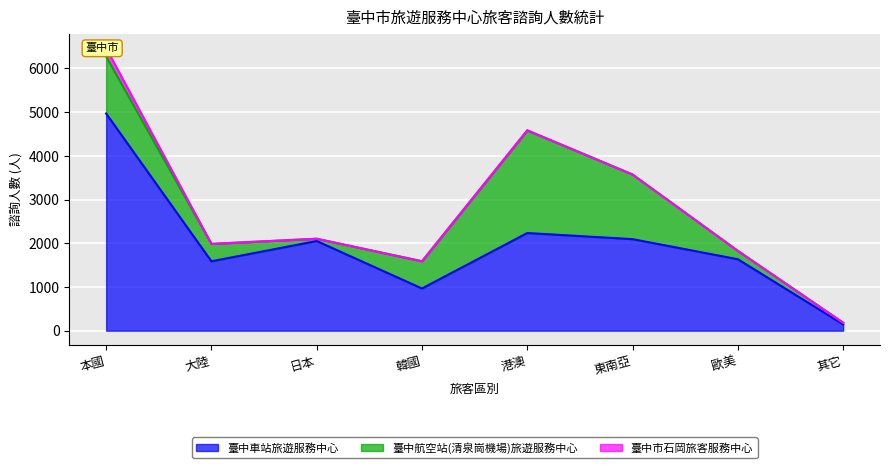

Between 港澳 and 東南亞, which series saw the biggest shift?

臺中航空站(清泉崗機場)旅遊服務中心